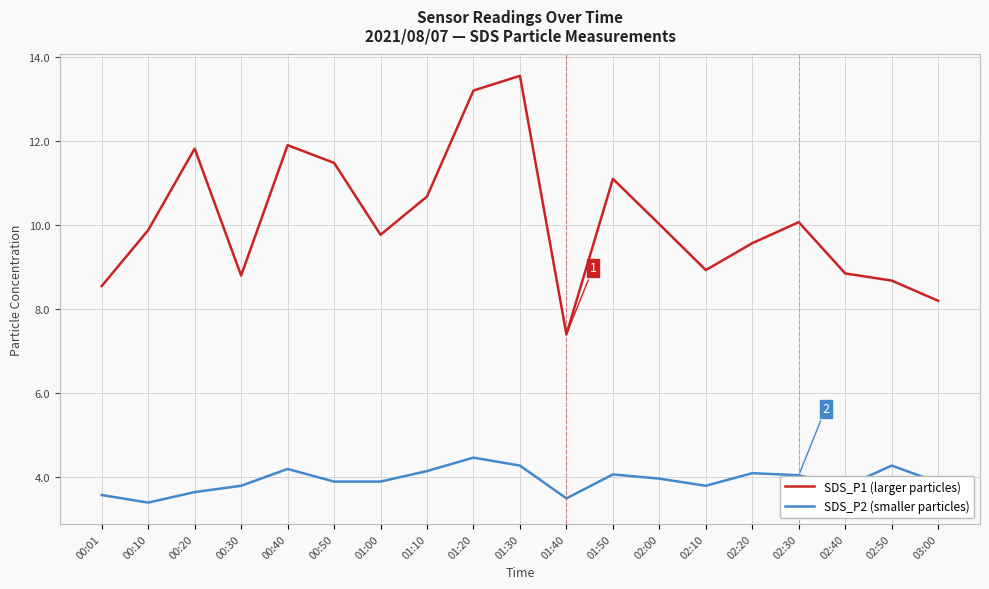

How many categories are shown in the chart?

19